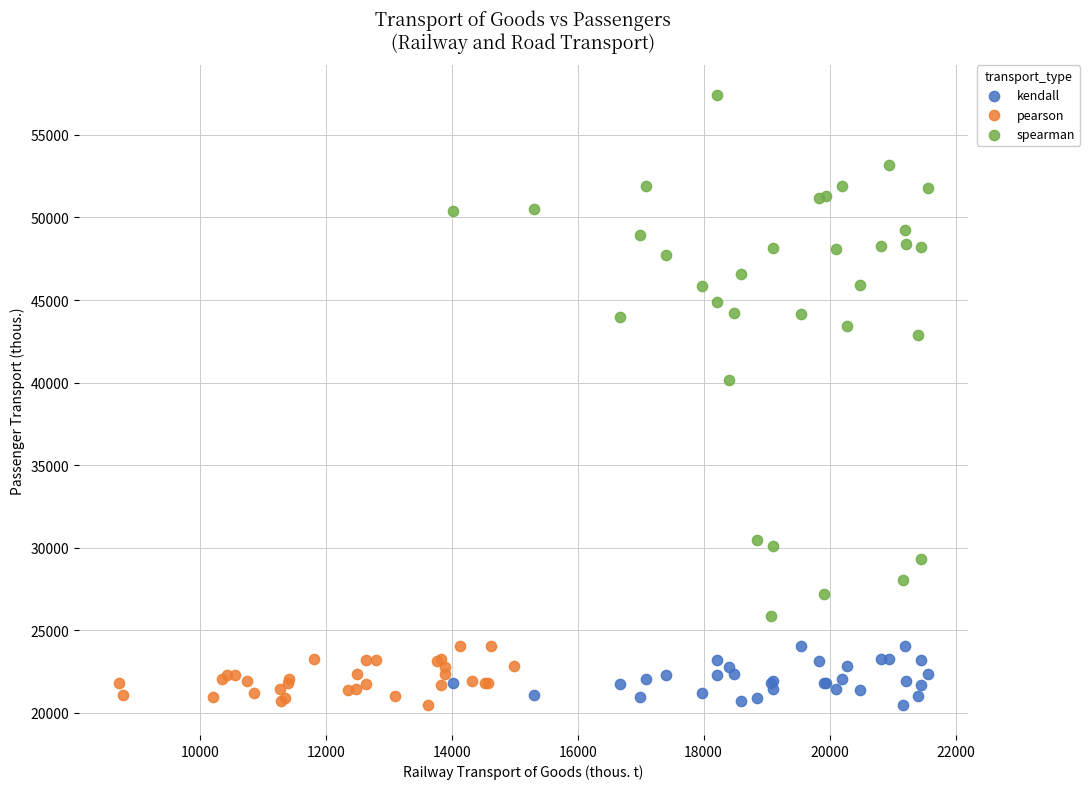

Which series has the largest Y range (max minus min)?

spearman